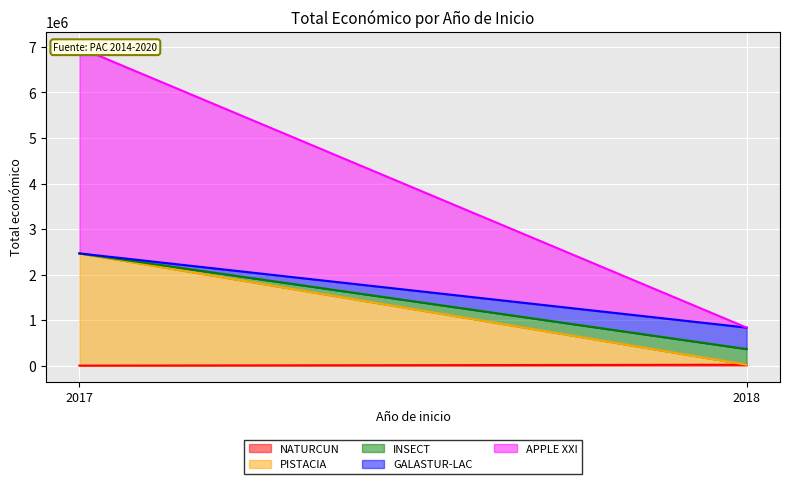

At which category does the data reach its first local valley?

2018